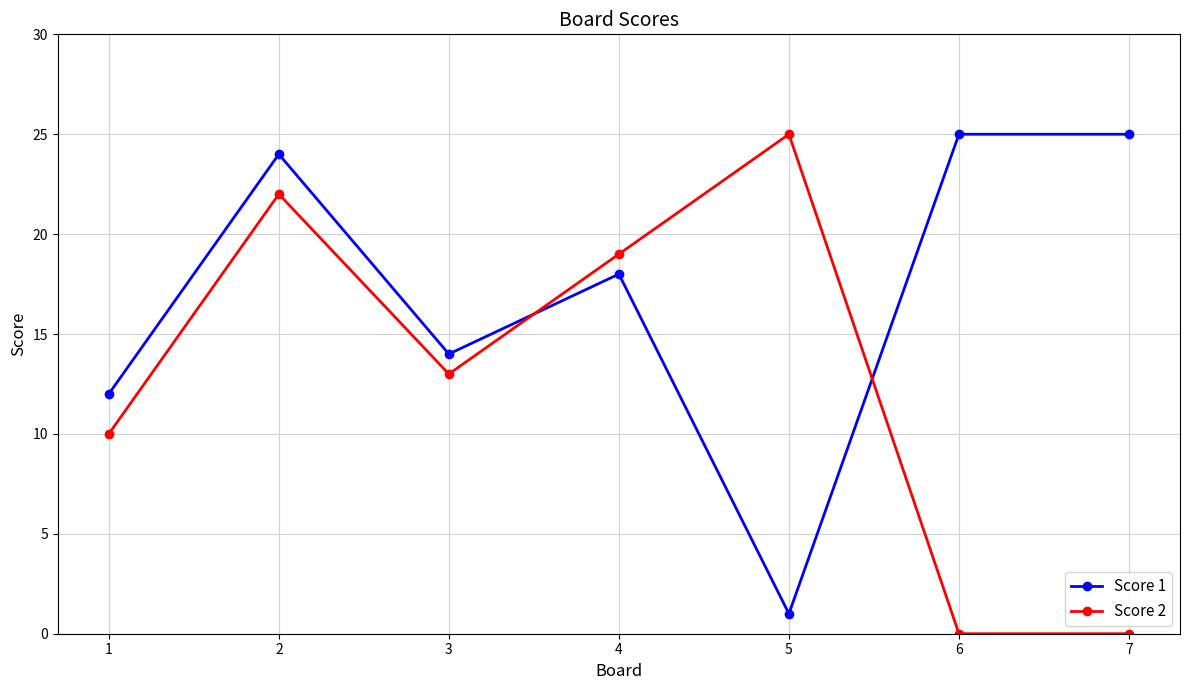

Reading left to right, list all the values displayed in this chart.

Score 1: 1=12	2=24	3=14	4=18	5=1	6=25	7=25
Score 2: 1=10	2=22	3=13	4=19	5=25	6=0	7=0